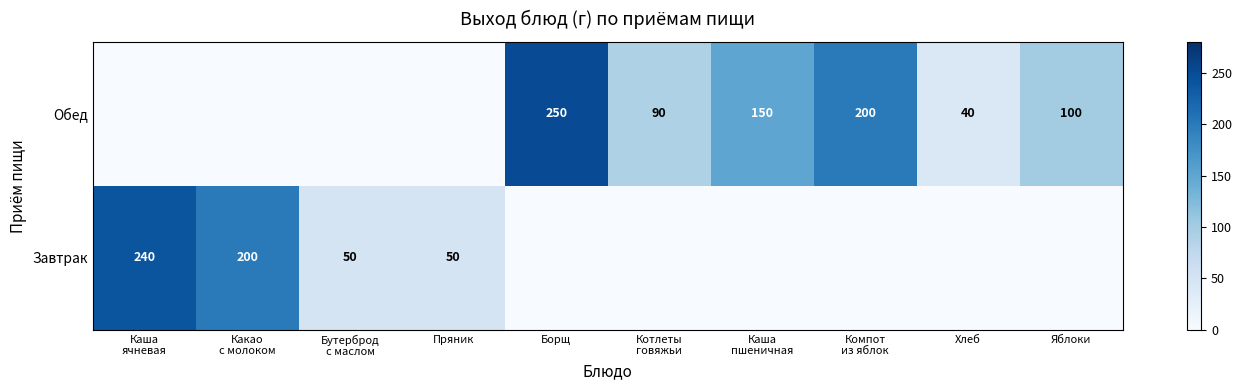

The value of Обед at Борщ is 250. True or false?

True